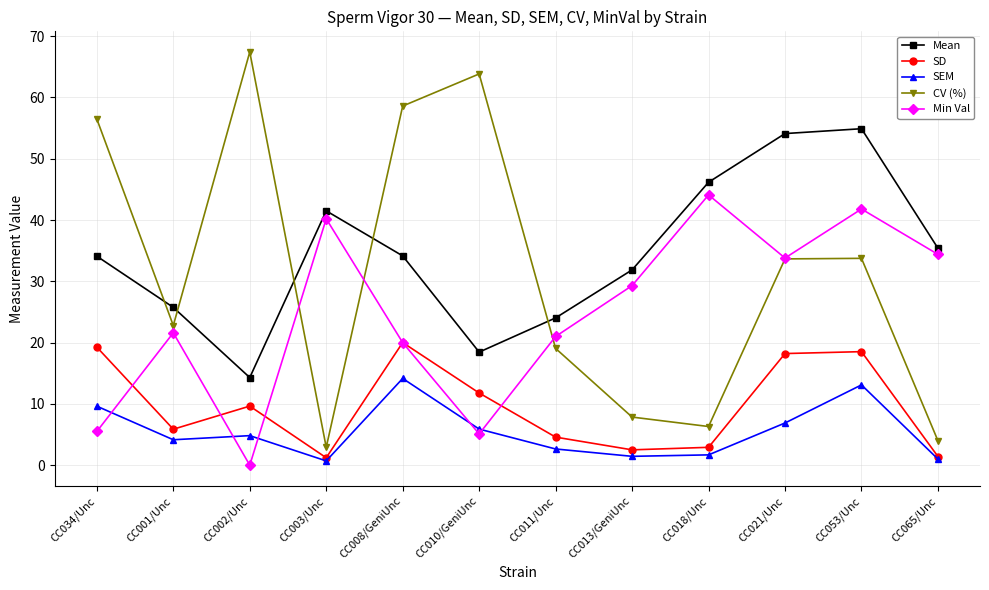

True or false: SEM and CV (%) cross at least once.

False